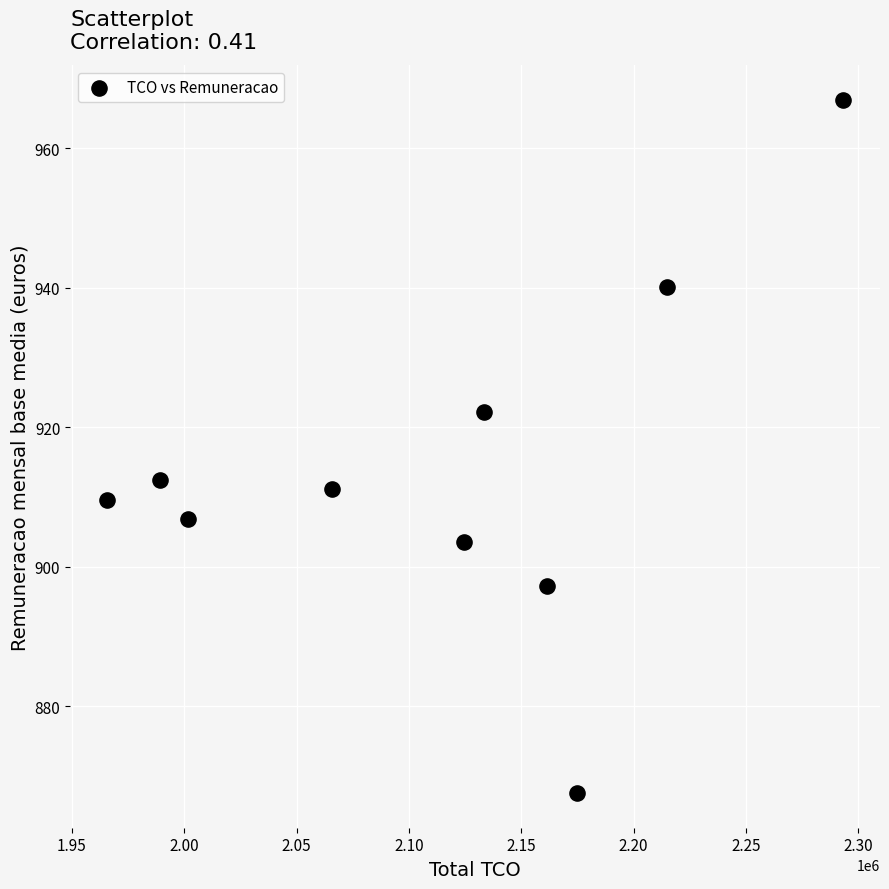

What is the average Y value?

913.8